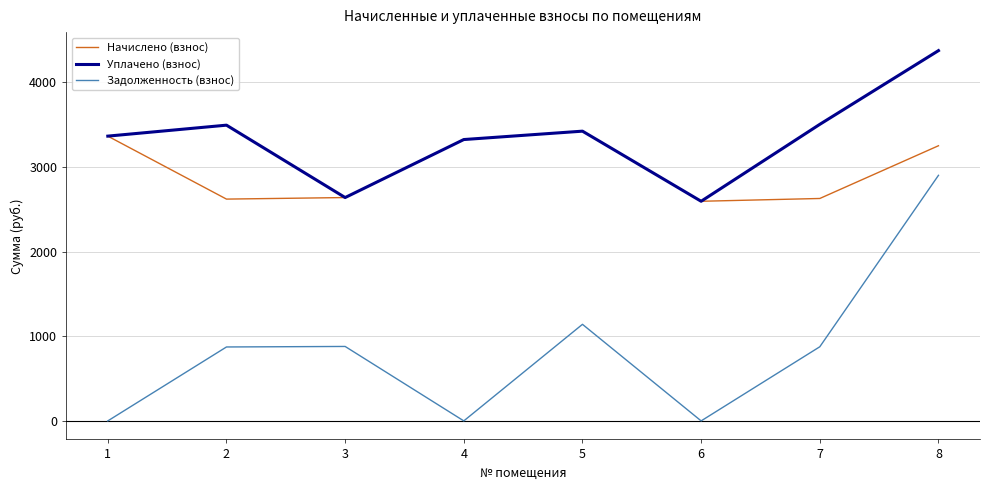

What is the total value across all series at 4?

6650.1